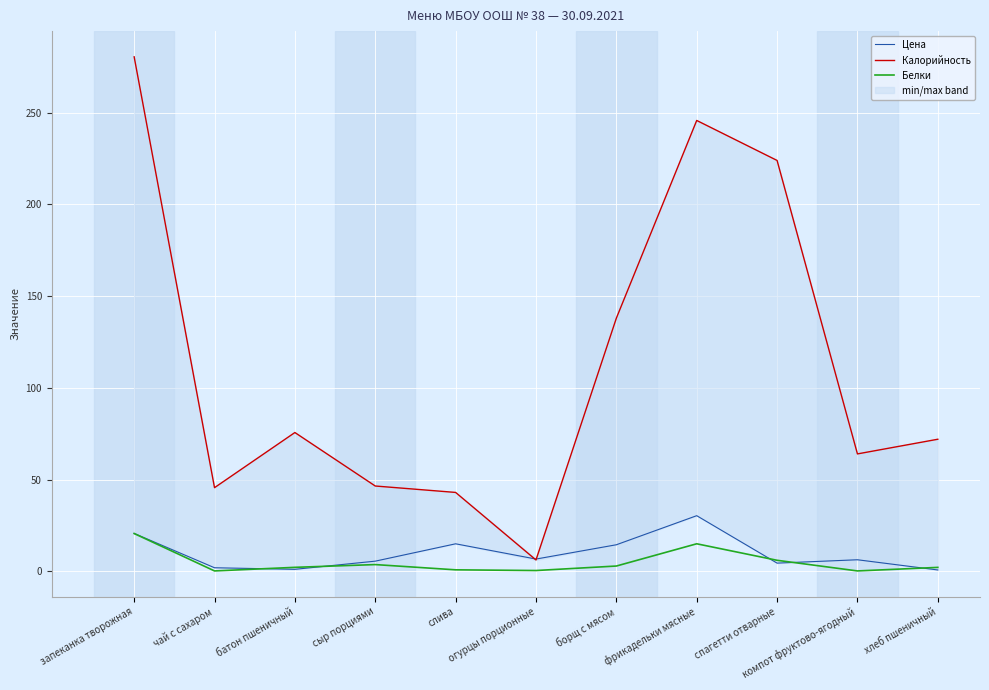

True or false: Белки and Калорийность cross at least once.

False